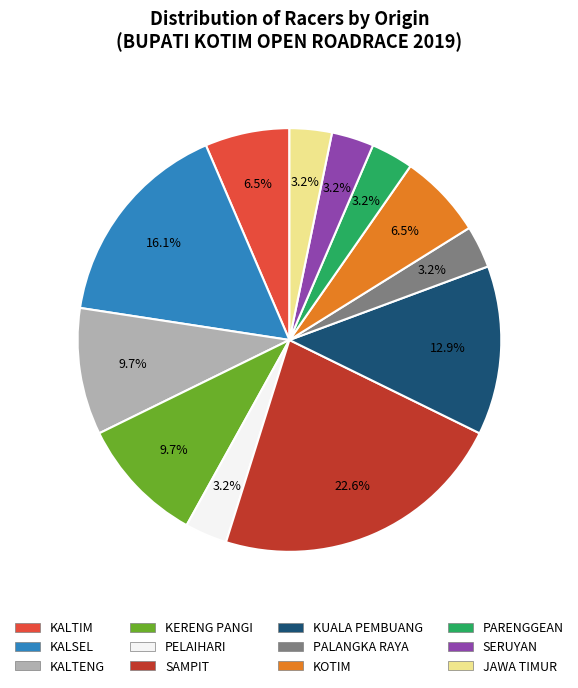

Which slice is the largest?

SAMPIT